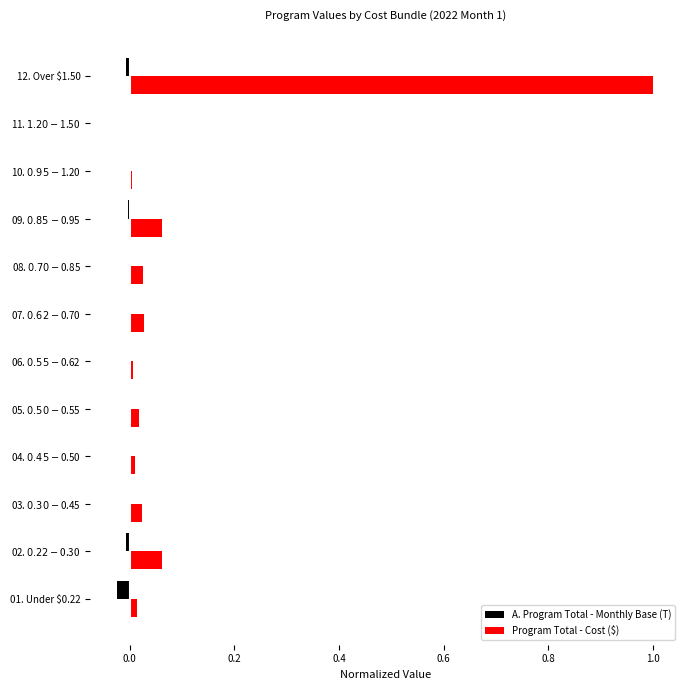

Which series has the largest total across all categories?

Program Total - Cost ($)